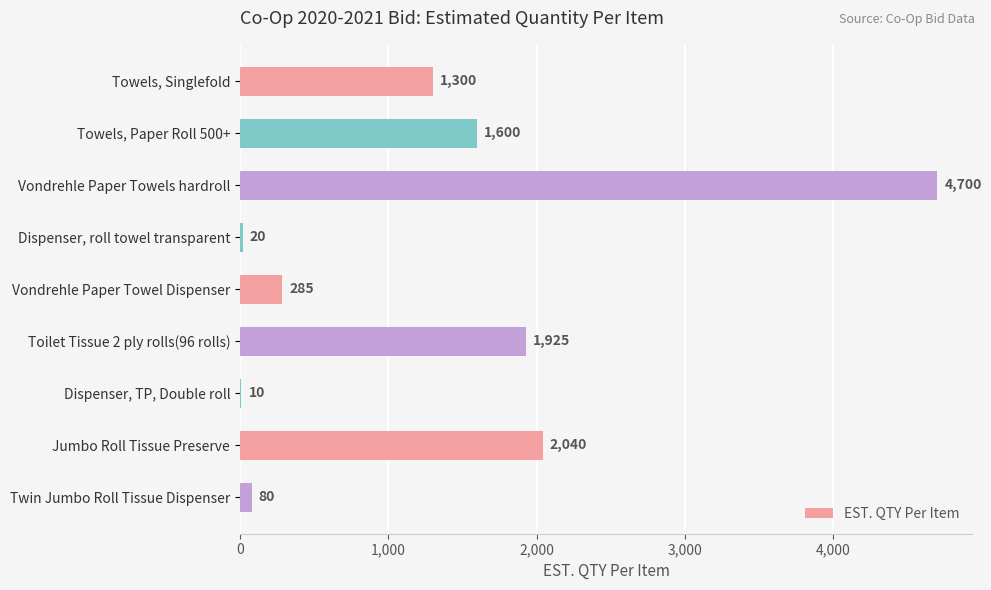

Are the bars horizontal?

Yes